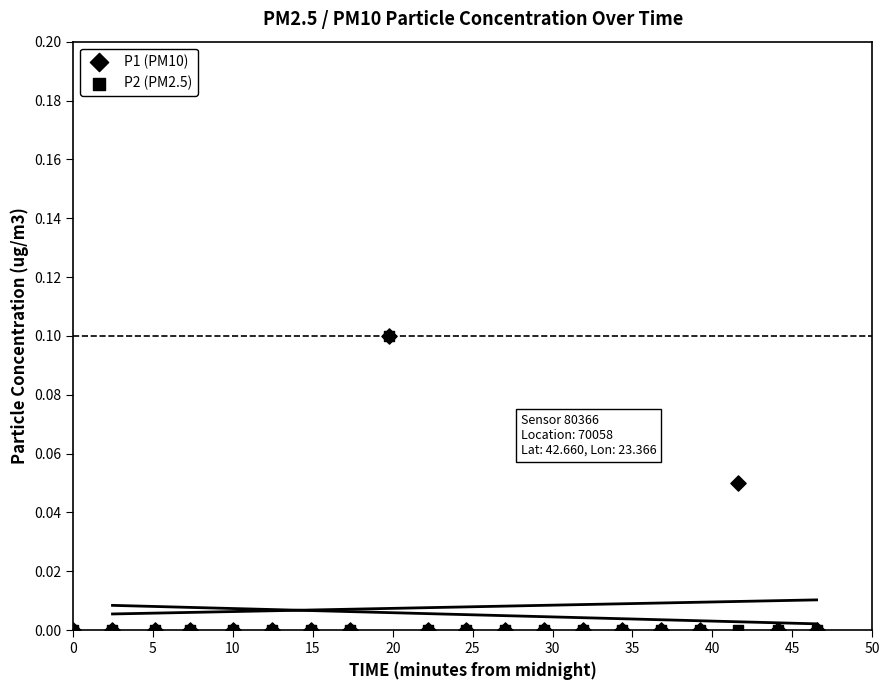

What are all the series names shown in the legend?

P1 (PM10), P2 (PM2.5)